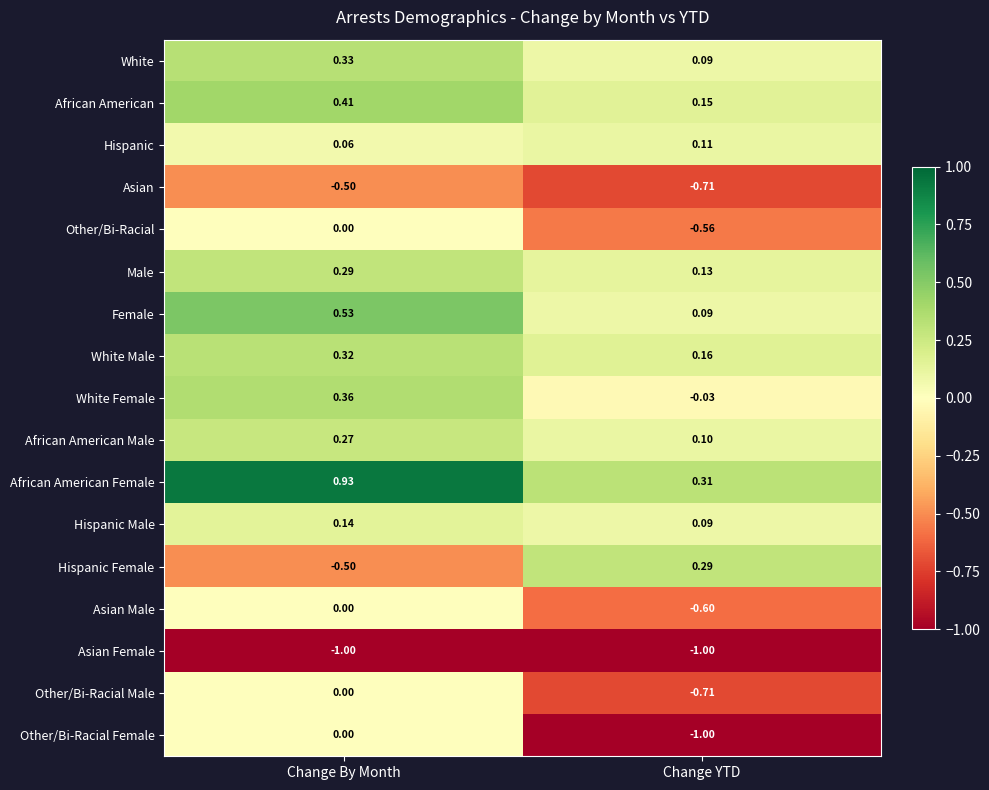

At which label does Hispanic reach its minimum?

Change By Month